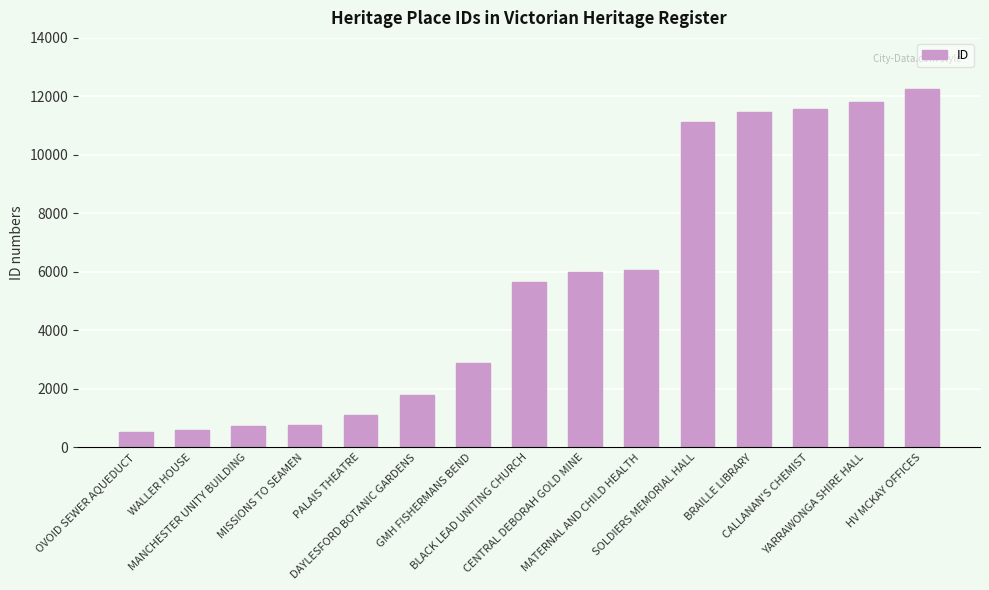

Approximately how many times larger is the value at BLACK LEAD UNITING CHURCH compared to SOLDIERS MEMORIAL HALL?

0.5